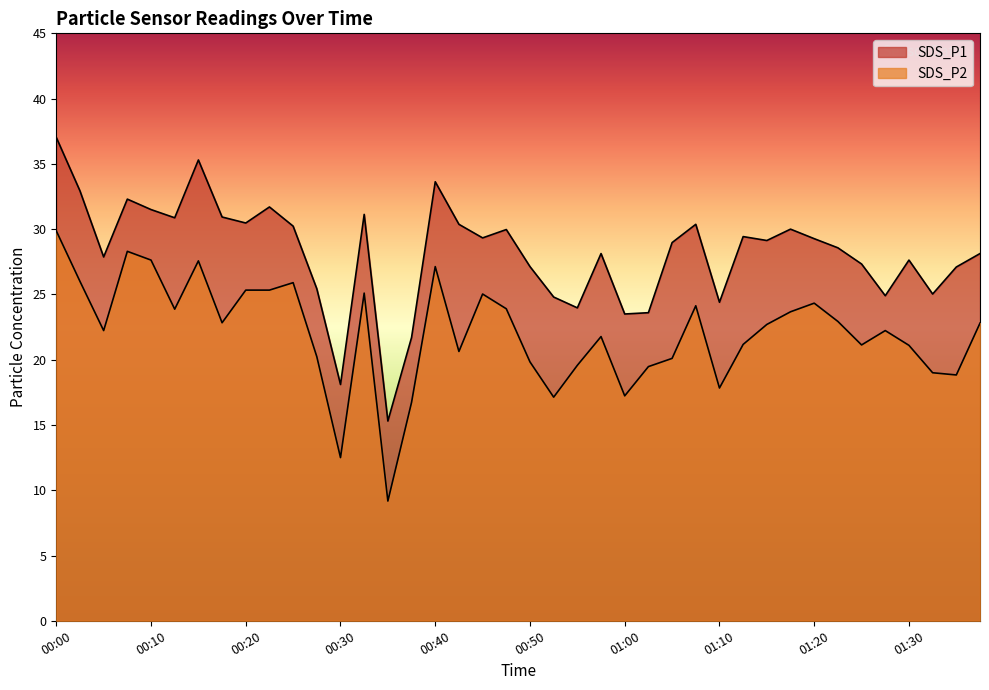

The value of SDS_P1 at 01:37 is 28.1. True or false?

True